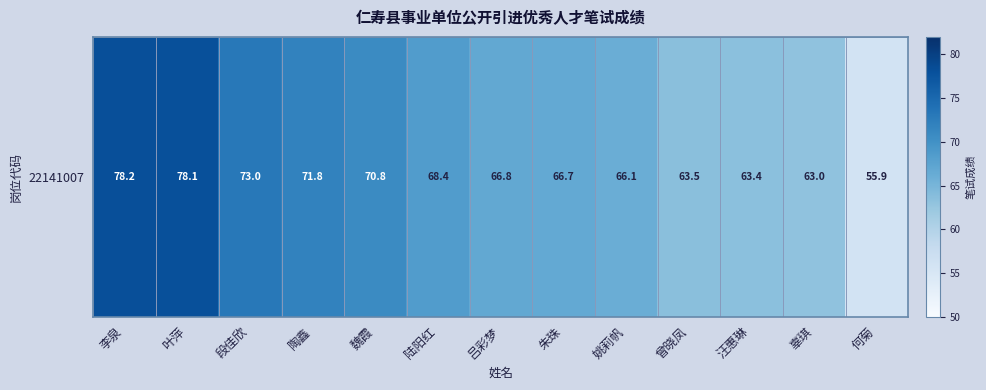

At which label is the value closest to 67?

吕彩梦